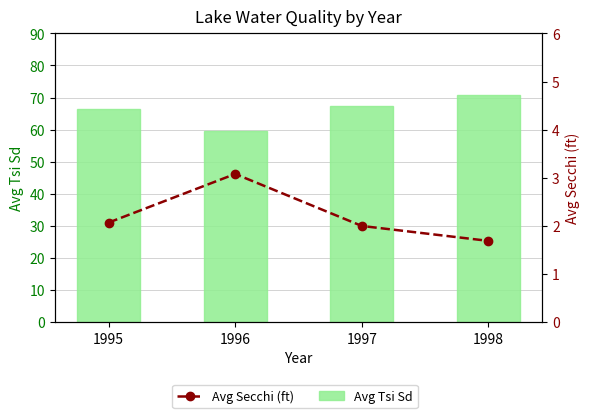

What is the value of the Avg Secchi (ft) bar at the 3rd from the left?

2.0